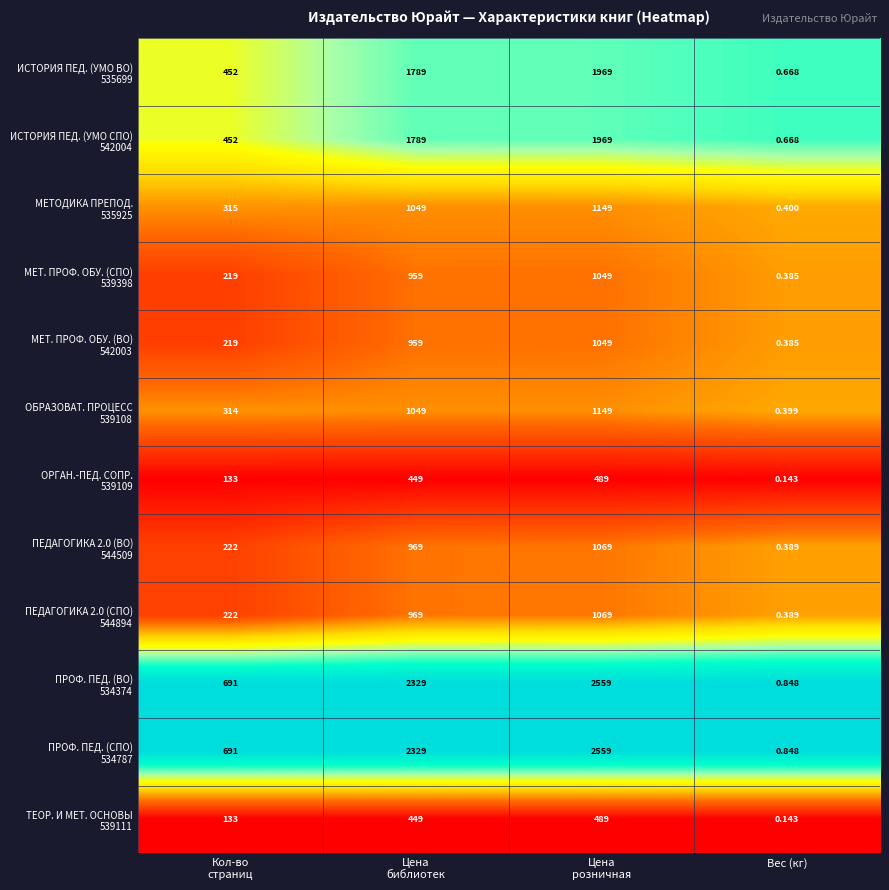

Count the number of categories in the chart.

4